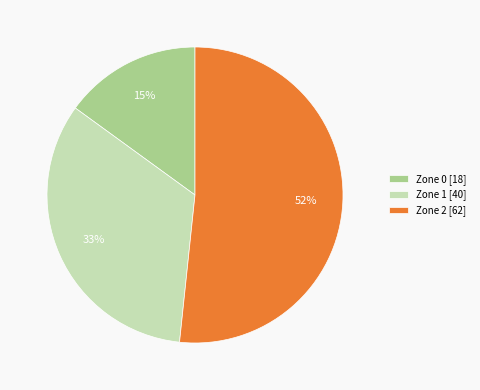

Which has a higher value, Zone 2 or Zone 0?

Zone 2